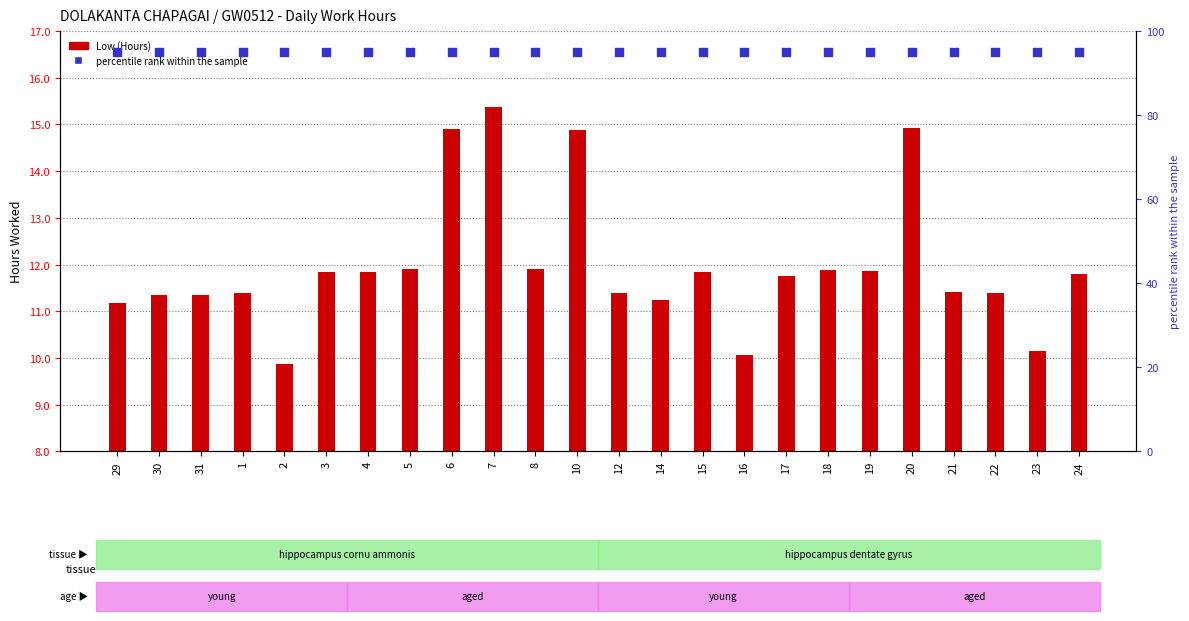

Which series reaches the minimum Y coordinate?

Low (Hours)